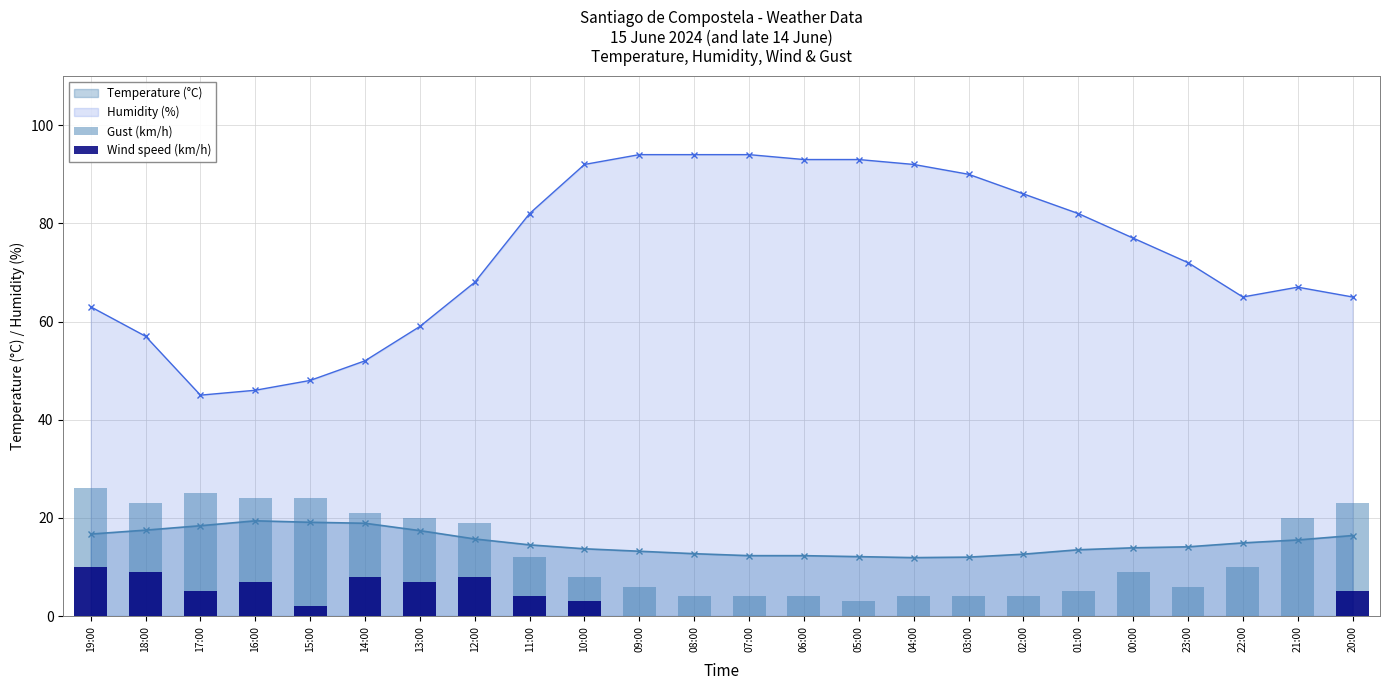

The Wind speed (km/h) series shows 3 at 10:00. True or false?

True